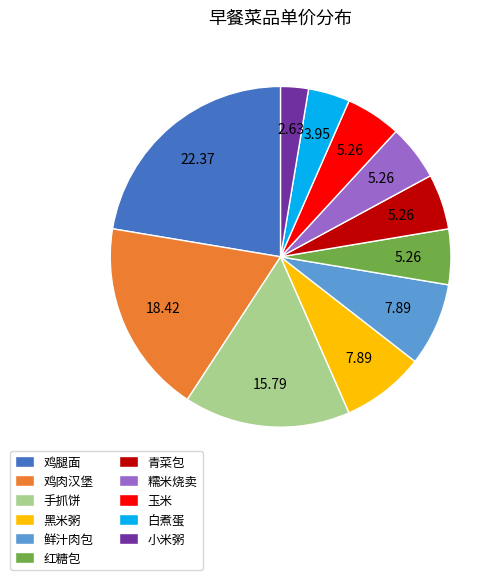

Count the number of slices in the pie.

11